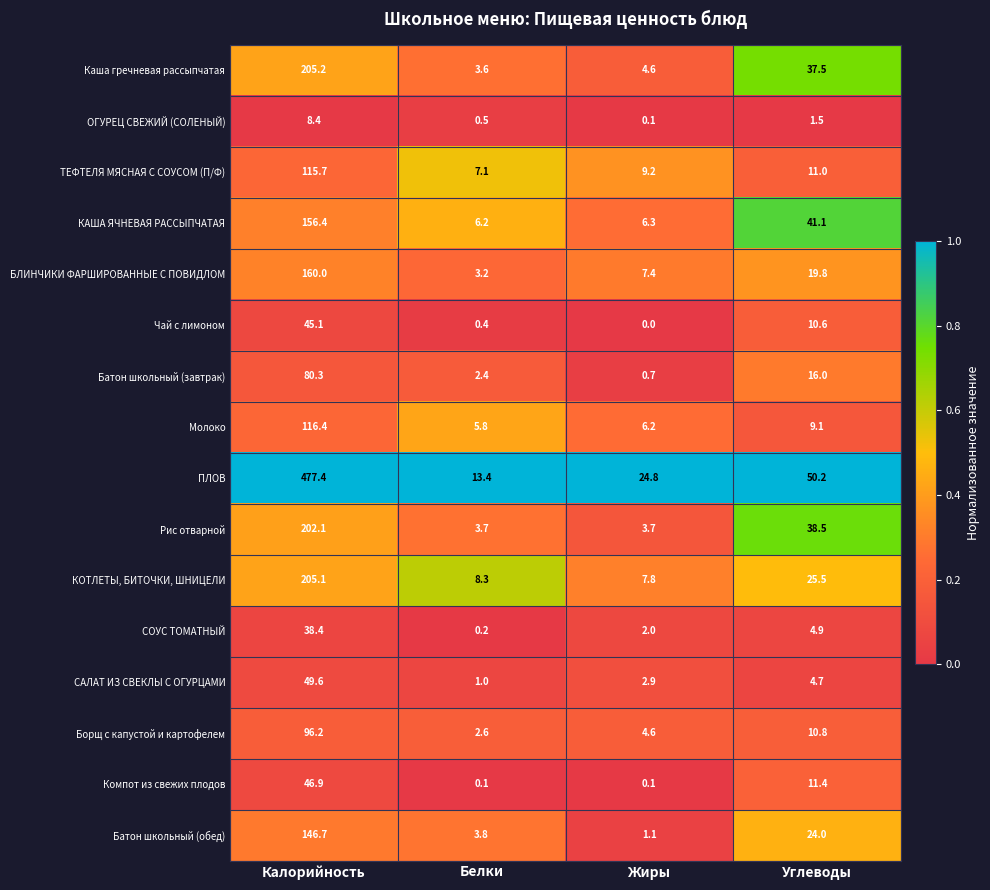

Rank the series by their maximum value, from lowest to highest.

ОГУРЕЦ СВЕЖИЙ (СОЛЕНЫЙ), СОУС ТОМАТНЫЙ, Чай с лимоном, Компот из свежих плодов, САЛАТ ИЗ СВЕКЛЫ С ОГУРЦАМИ, Батон школьный (завтрак), Борщ с капустой и картофелем, ТЕФТЕЛЯ МЯСНАЯ С СОУСОМ (П/Ф), Молоко, Батон школьный (обед), КАША ЯЧНЕВАЯ РАССЫПЧАТАЯ, БЛИНЧИКИ ФАРШИРОВАННЫЕ С ПОВИДЛОМ, Рис отварной, КОТЛЕТЫ, БИТОЧКИ, ШНИЦЕЛИ, Каша гречневая рассыпчатая, ПЛОВ